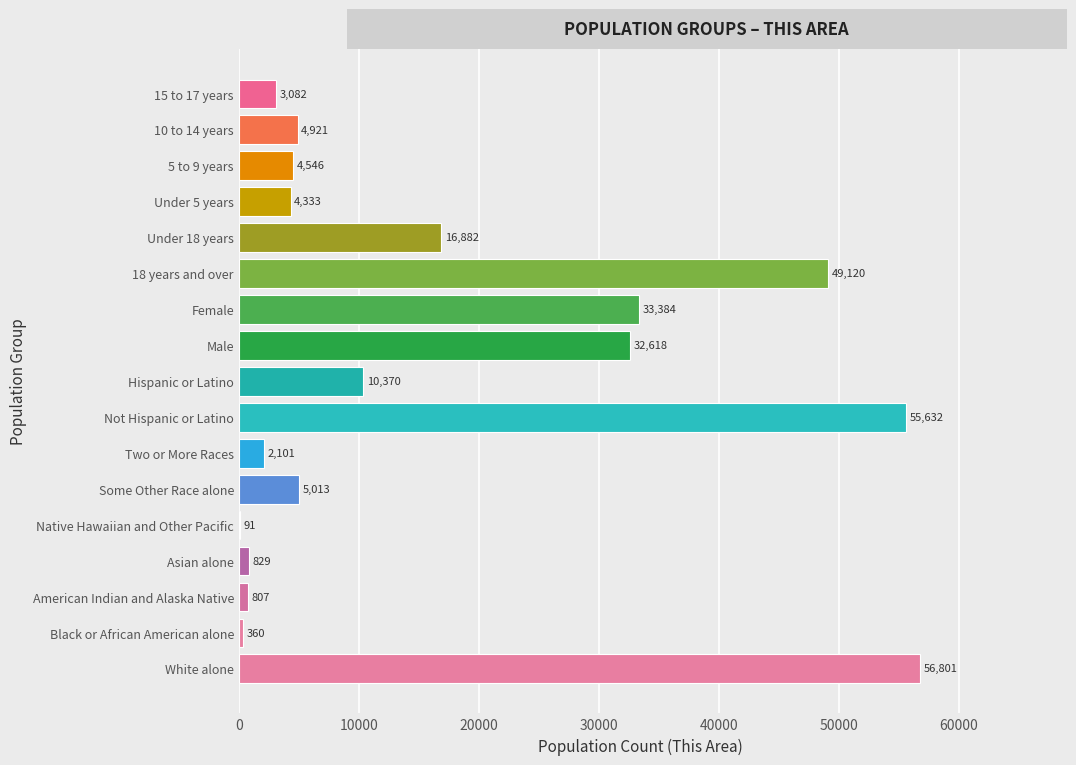

What is the maximum value shown in the chart?

56801